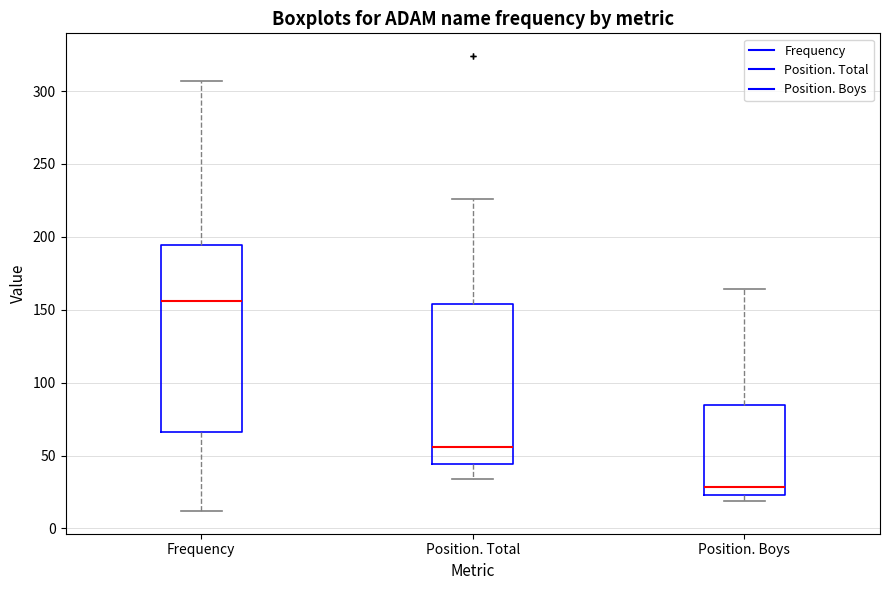

Reading left to right, read every box against the y-axis: the position of its median line, the range the box covers, and the ends of its whiskers. The values are not printed on the chart, so give them approximately, as read against the axis.

Frequency: median 155, box 65 to 195, whiskers 10 to 305
Position. Total: median 55, box 45 to 155, whiskers 35 to 225
Position. Boys: median 30, box 25 to 85, whiskers 20 to 165